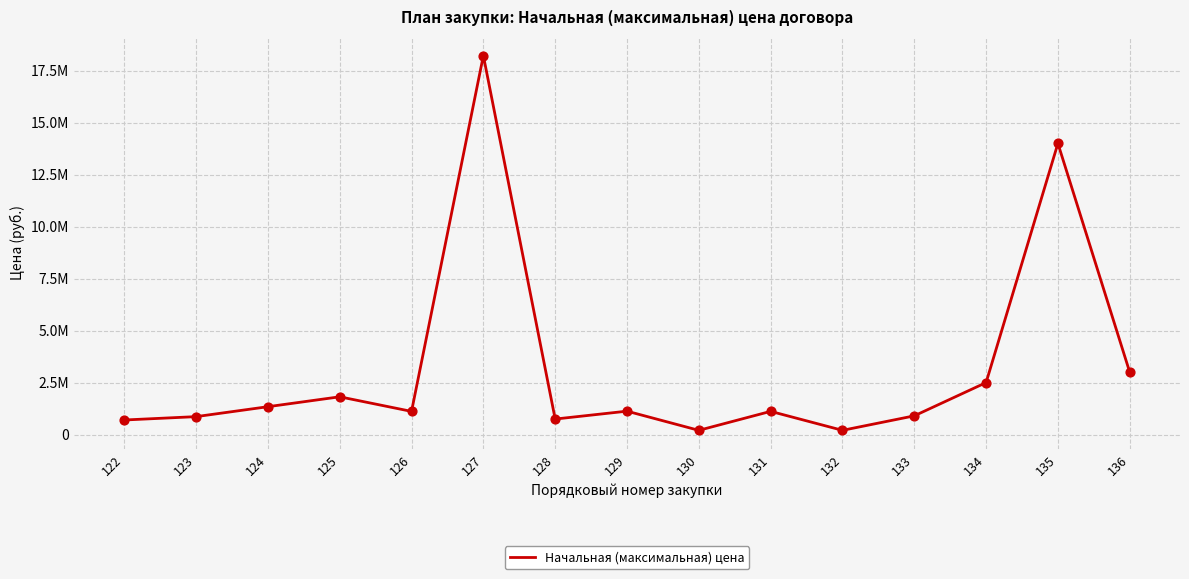

What is the change in value from 126 to 128?

-367983.1